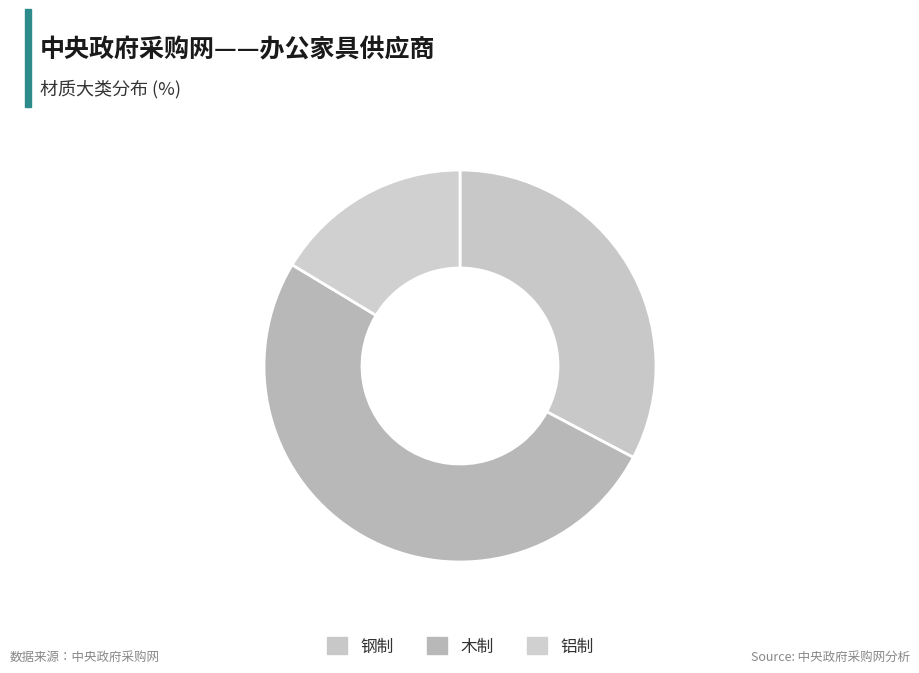

What is the largest slice in the pie chart?

木制